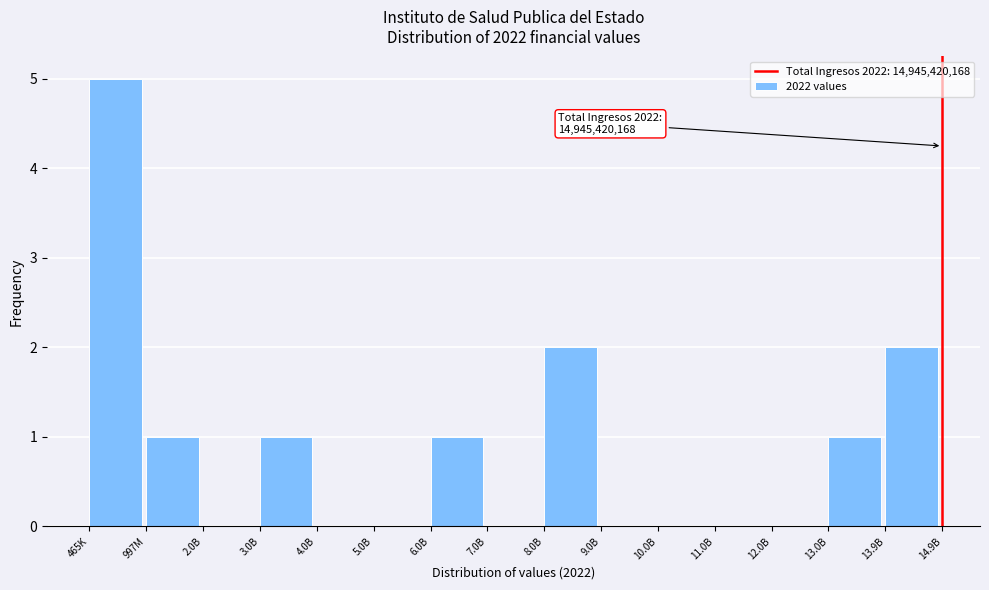

Reading right to left, list all the values displayed in this chart.

13.9B=2	13.0B=1	12.0B=0	11.0B=0	10.0B=0	9.0B=0	8.0B=2	7.0B=0	6.0B=1	5.0B=0	4.0B=0	3.0B=1	2.0B=0	997M=1	465K=5